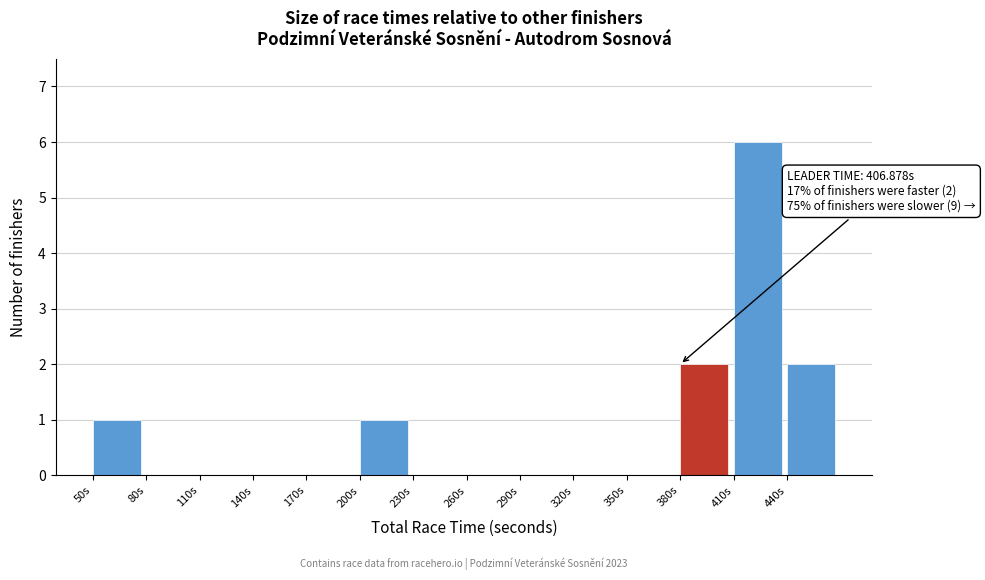

Which range on the x-axis has the tallest bar?

410 to 440